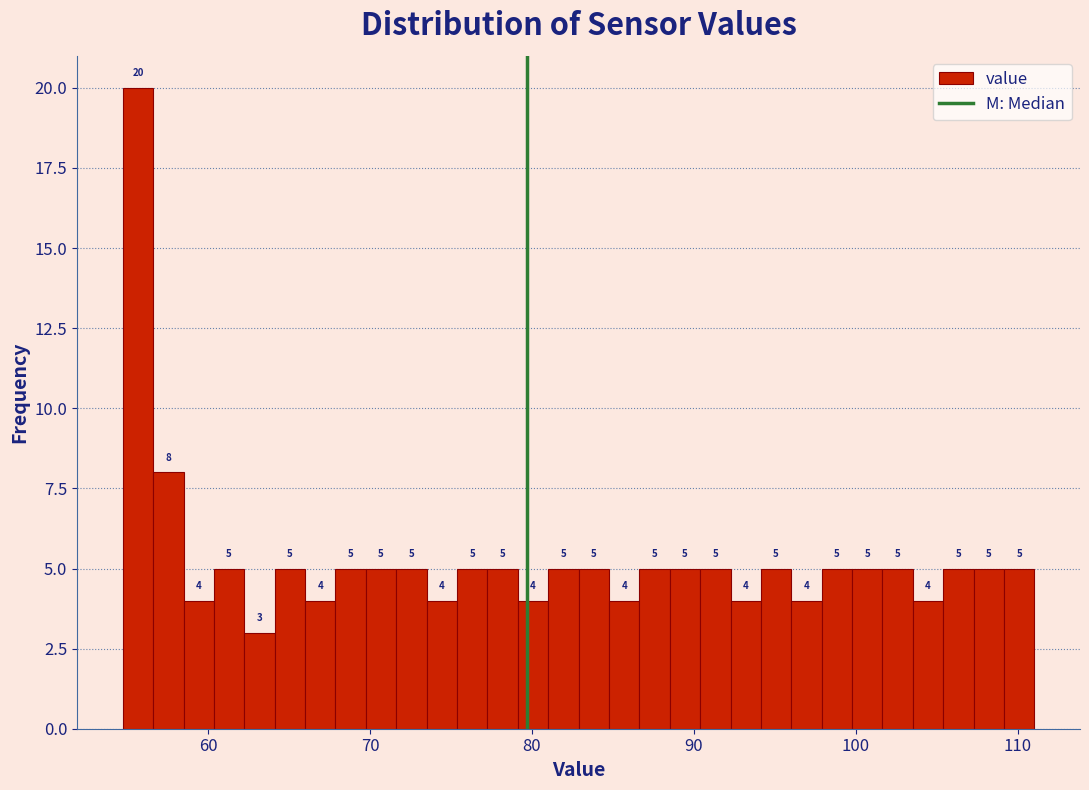

Around what value on the x-axis is the tallest bar? Give the approximate position of its centre, as read against the axis.

56